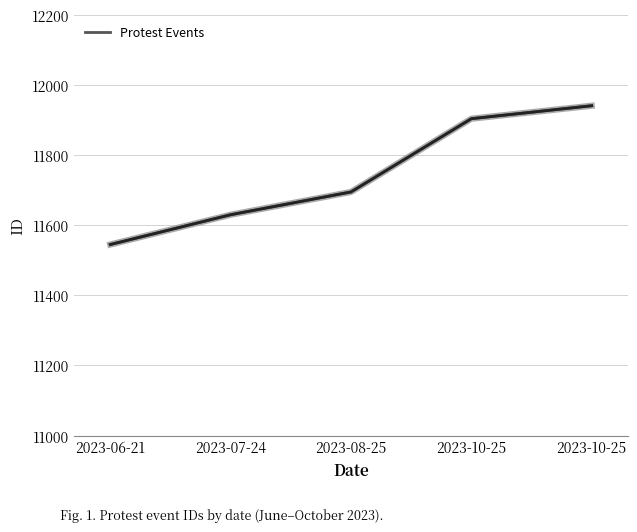

Rank the categories by value from lowest to highest.

2023-06-21, 2023-07-24, 2023-08-25, 2023-10-25, 2023-10-25